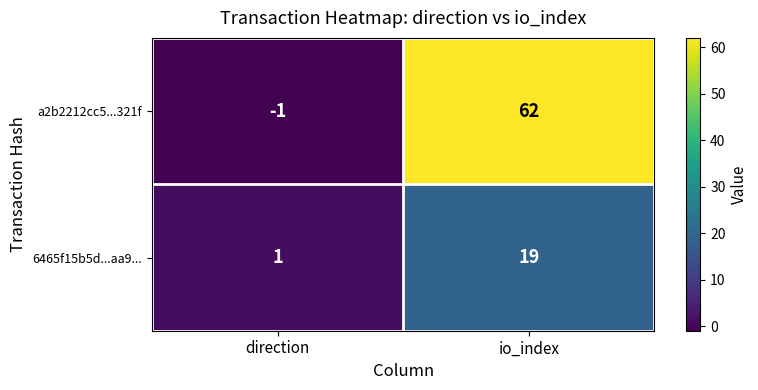

What is the maximum value shown in the chart?

62